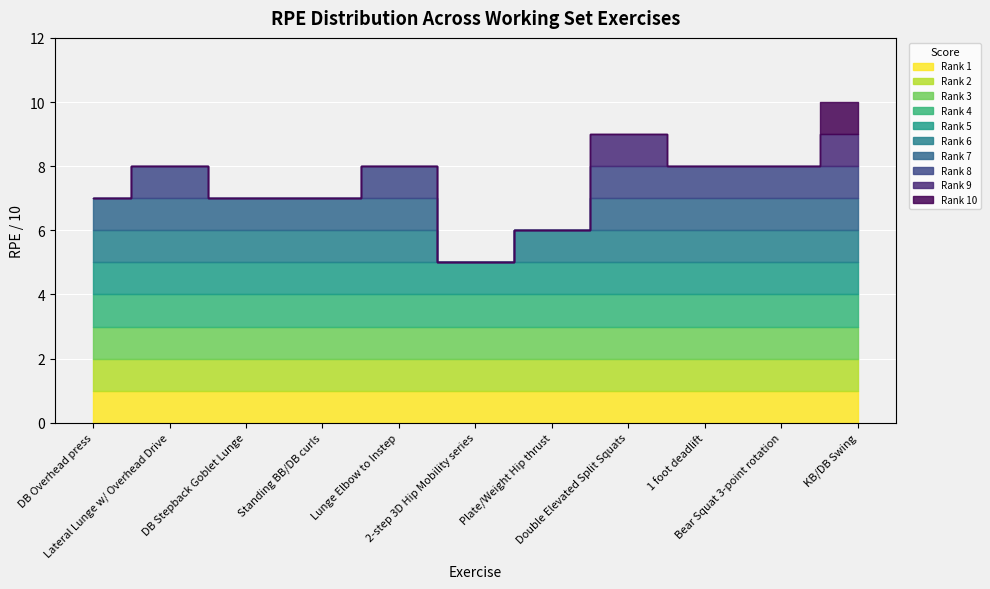

Count the number of values greater than 8.

2